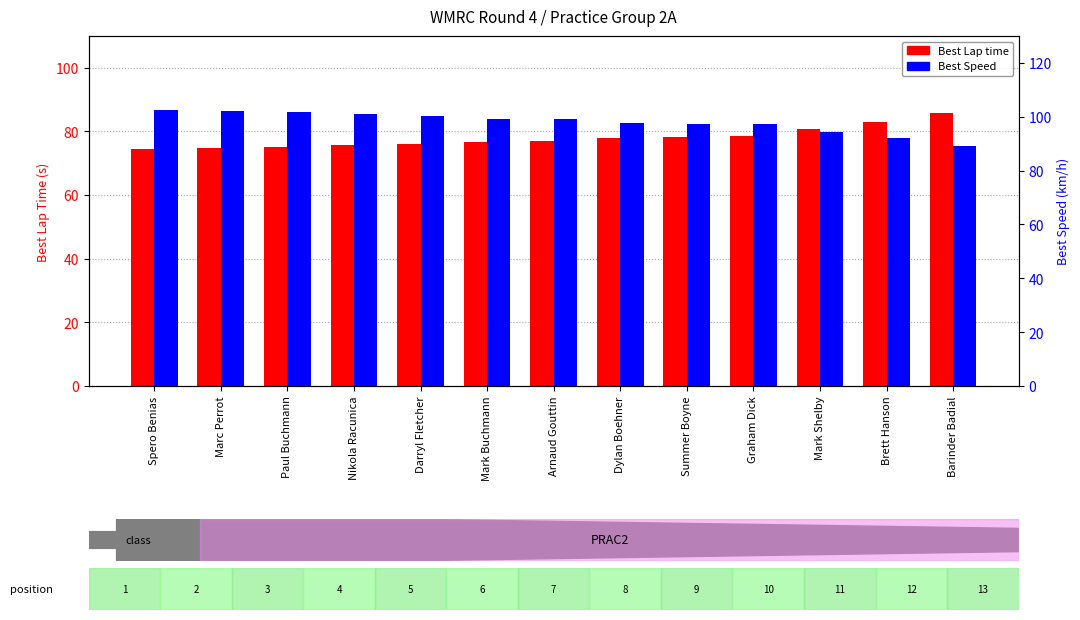

Where does the Best Lap time series first go above 77?

Arnaud Gouttin